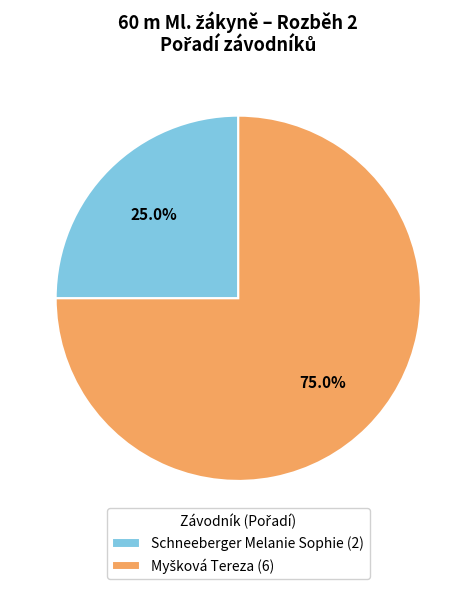

Is there a majority slice in this chart?

Yes